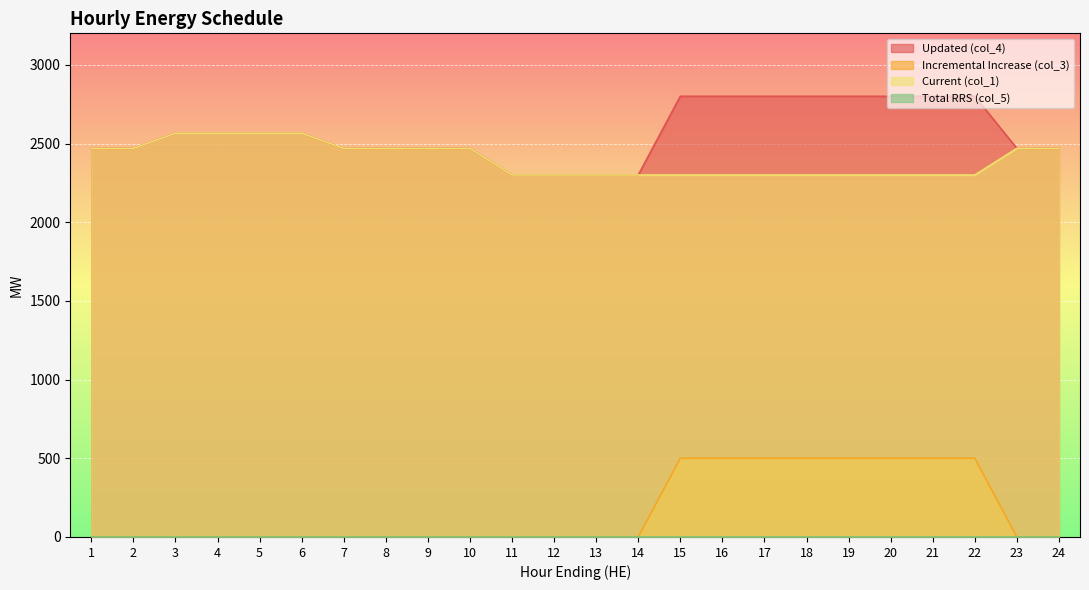

How many data points in Updated (col_4) are above 2566?

8